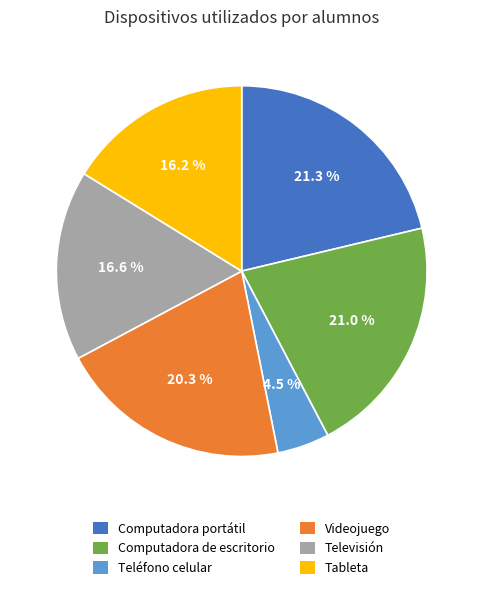

What is the smallest slice in the pie chart?

Teléfono celular